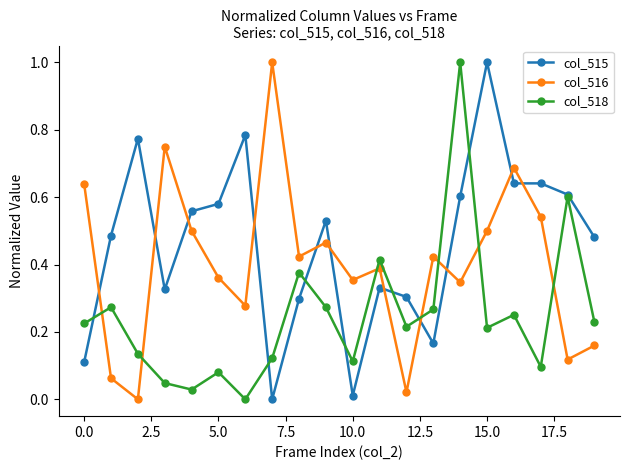

What is the highest value of the col_518 series?

1.0